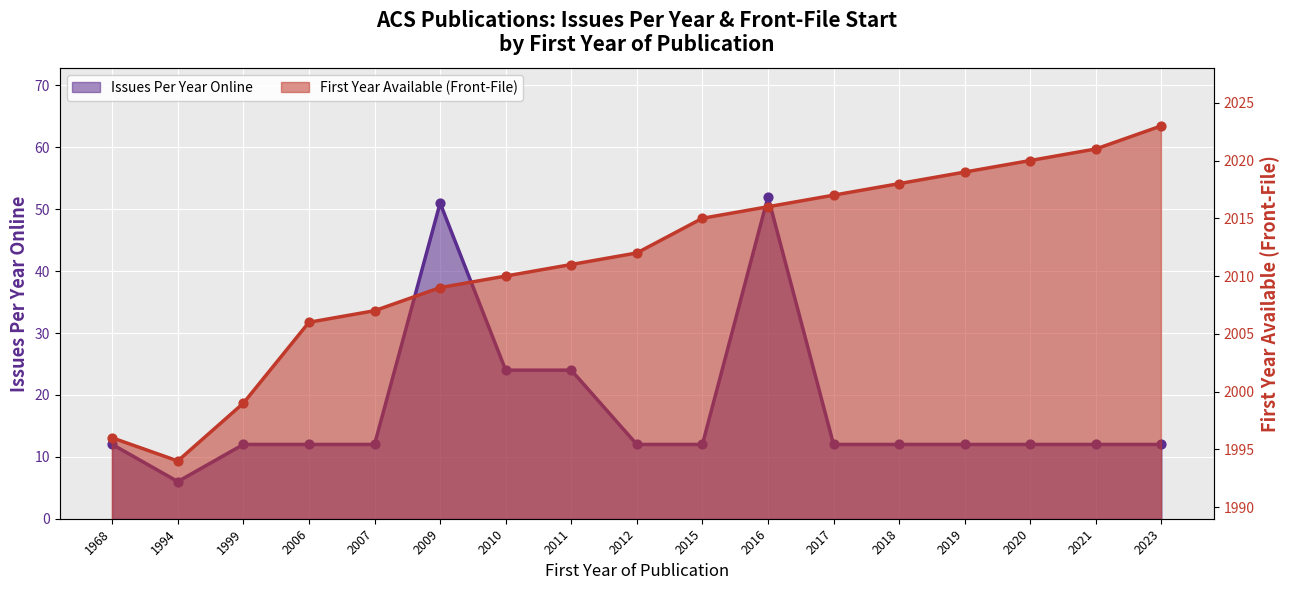

Which series reaches the maximum Y coordinate?

First Year Available (Front-File)